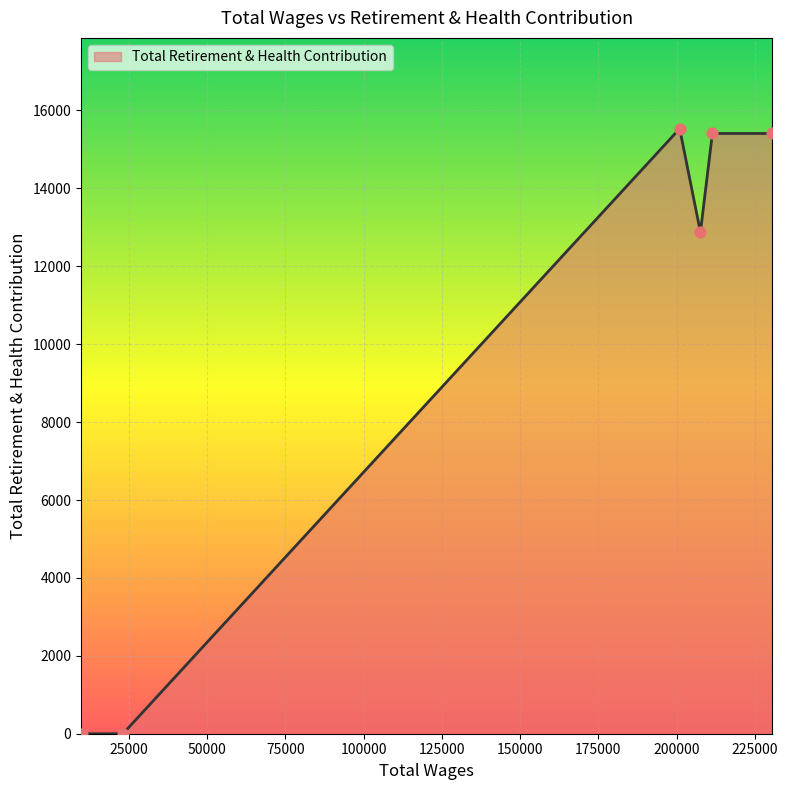

What is the average value?

8461